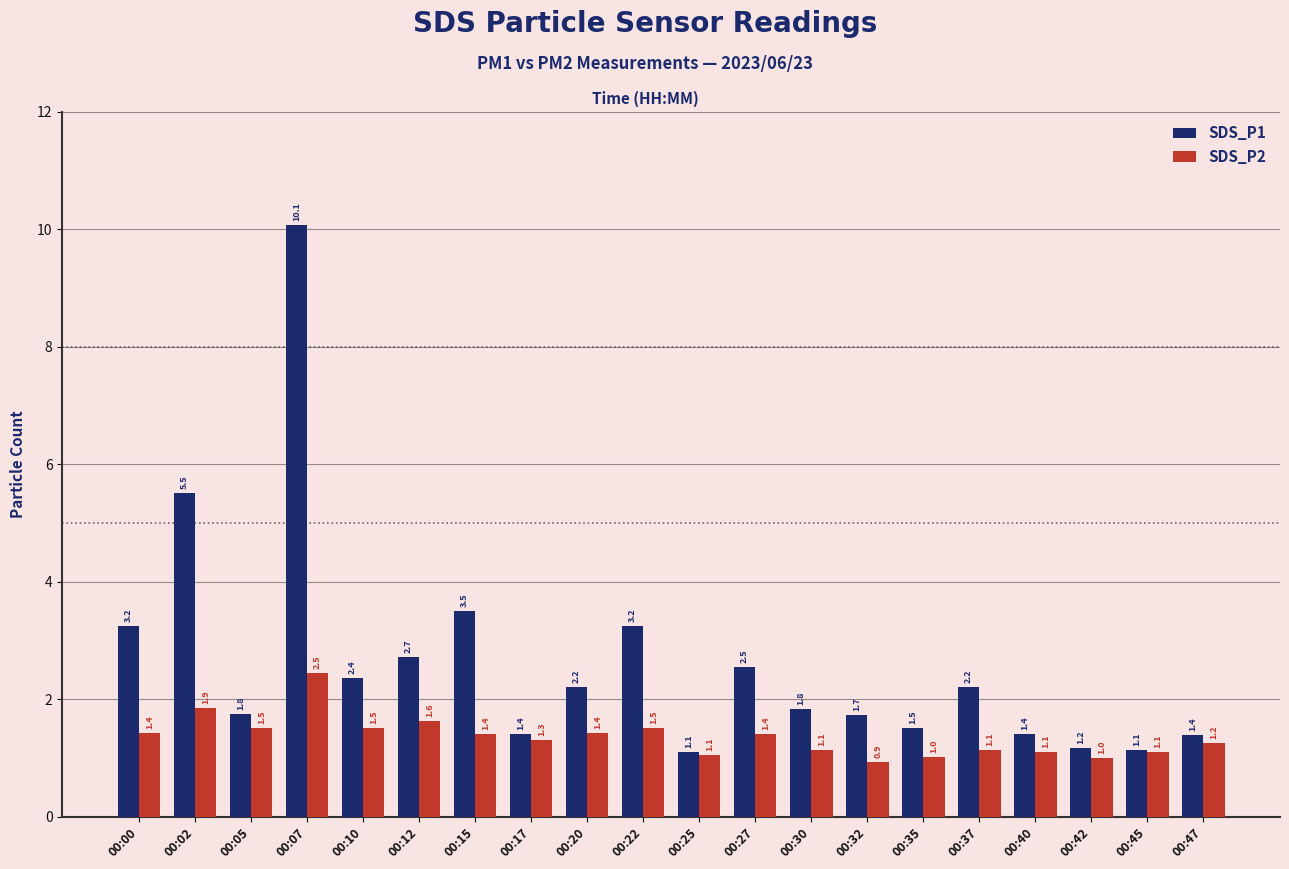

Rank the series at 00:42 from highest to lowest value.

SDS_P1, SDS_P2